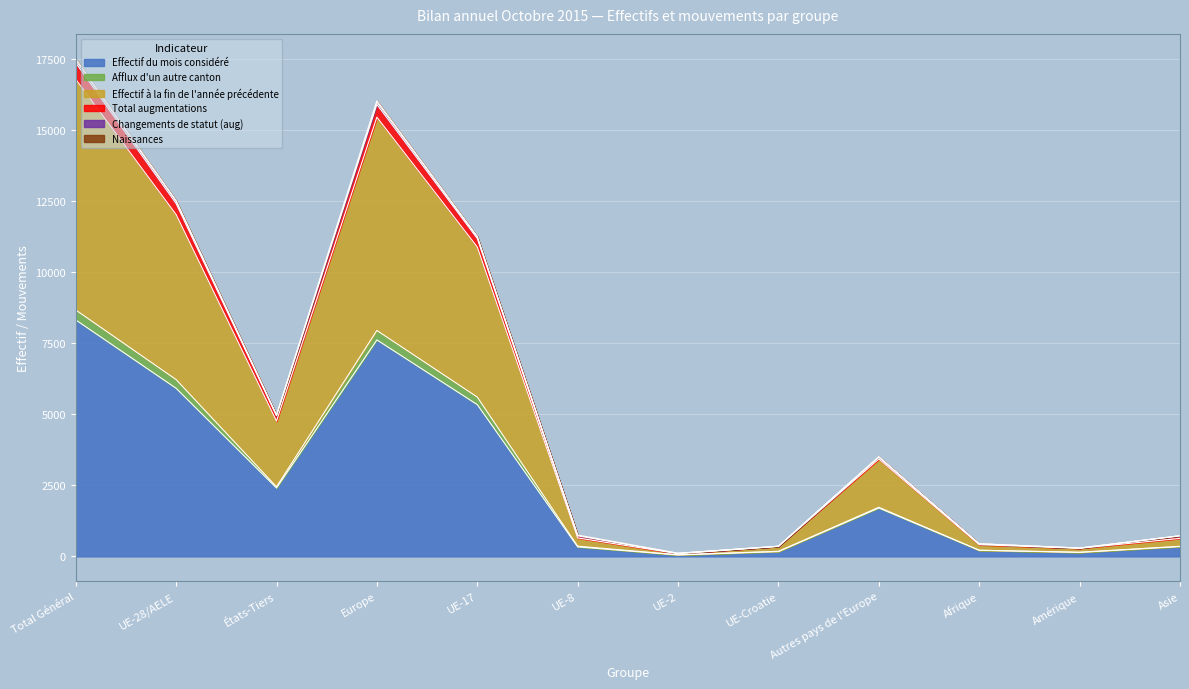

What is the maximum value for Effectif du mois considéré?

8321